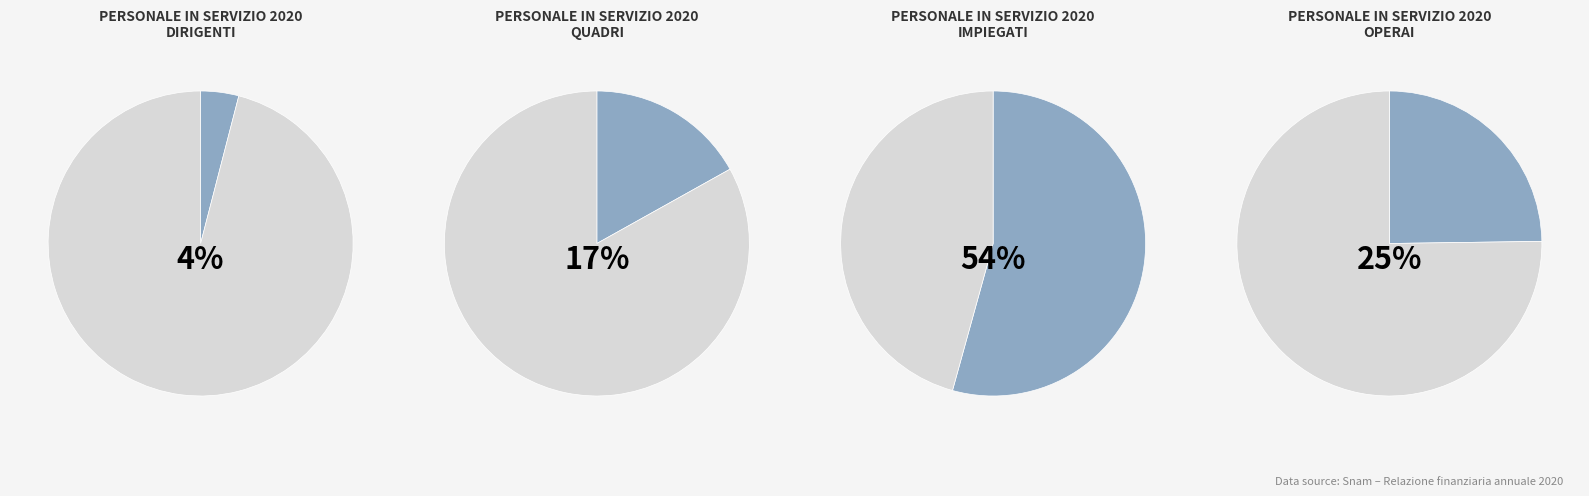

To the nearest percent, what percentage of the pie is Impiegati?

54%